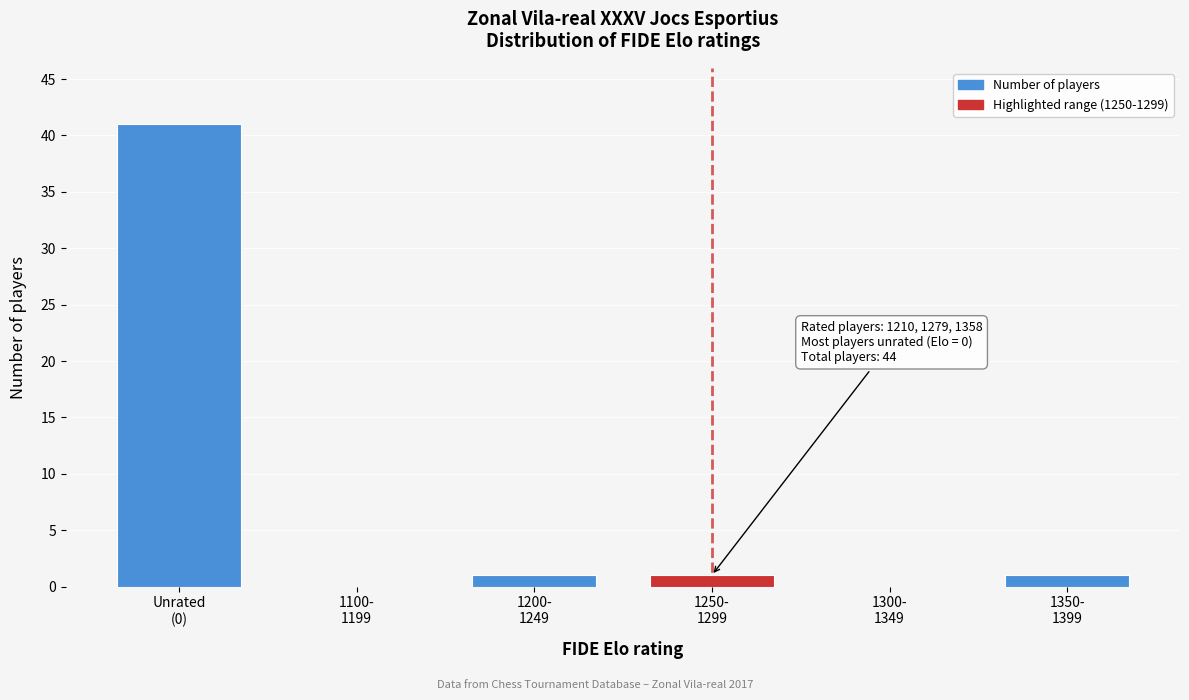

What is the sum of all values?

44